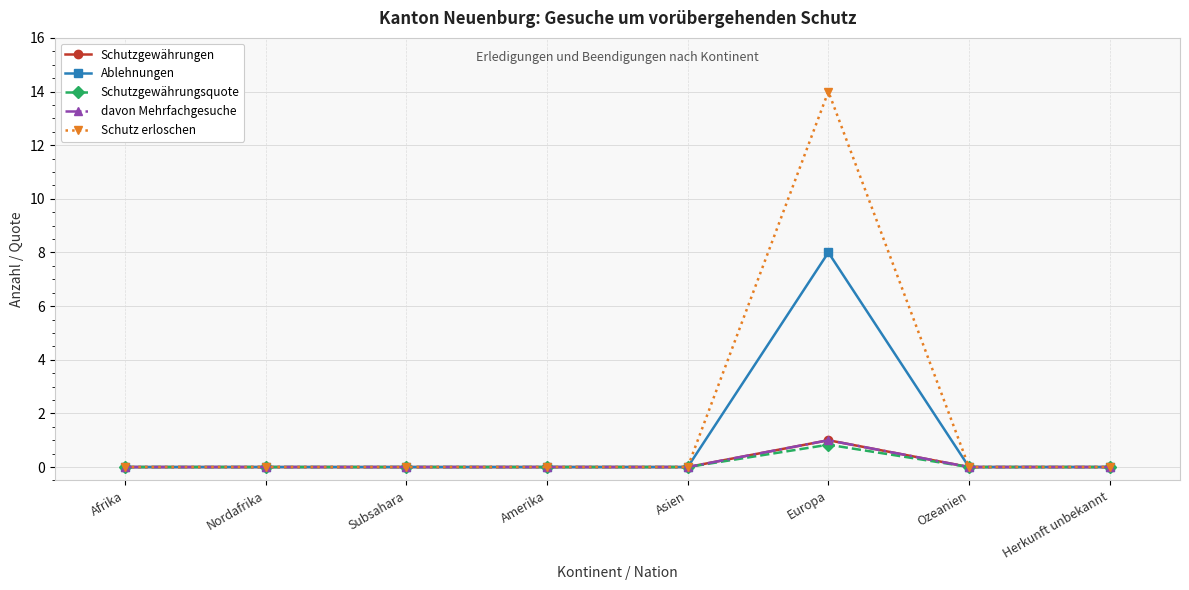

Rank the series at Europa from lowest to highest value.

Schutzgewährungsquote, Schutzgewährungen, davon Mehrfachgesuche, Ablehnungen, Schutz erloschen